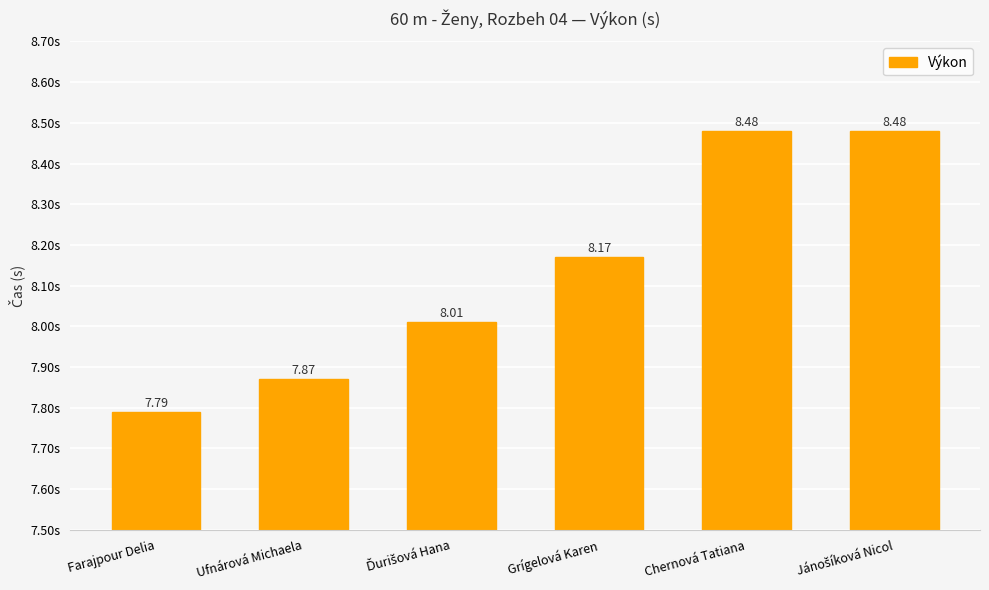

What is the difference between the maximum and second lowest values?

0.6